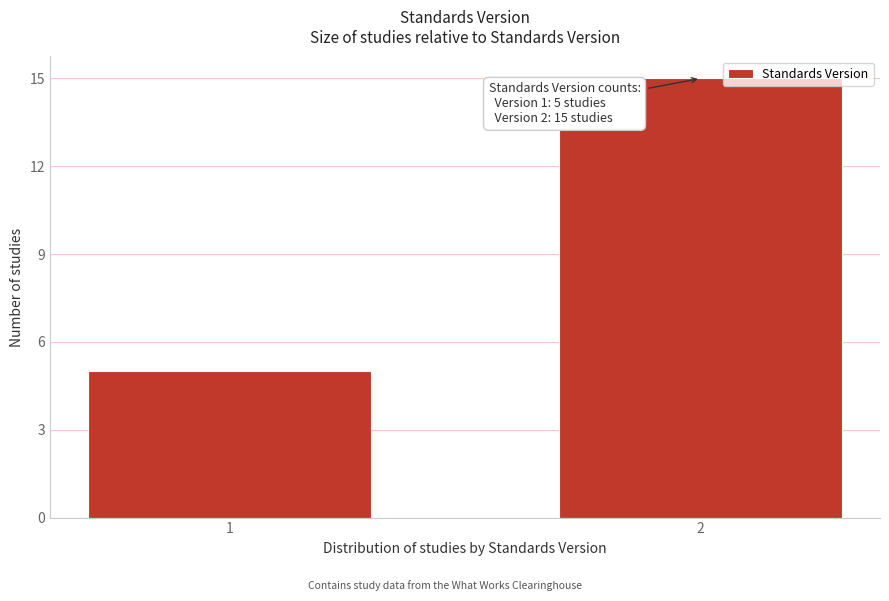

Reading right to left, extract all data points from this chart.

2=15	1=5